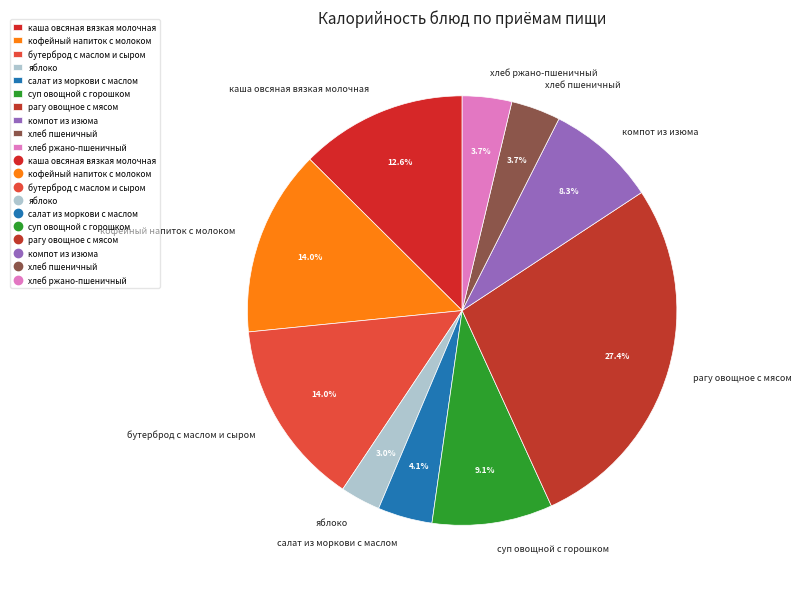

What is the total percentage of каша овсяная вязкая молочная and рагу овощное с мясом?

40.0%